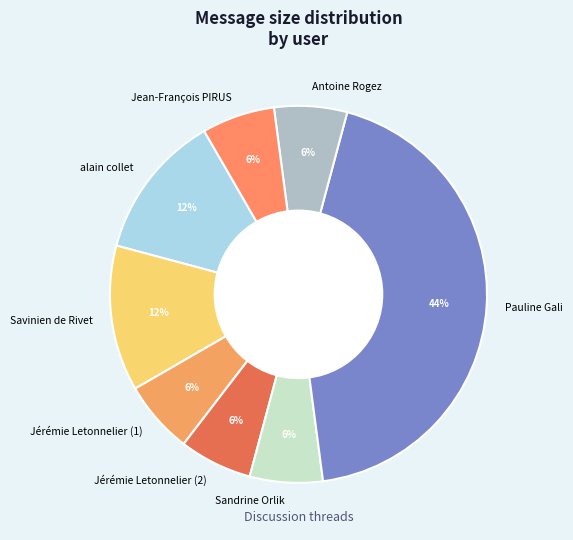

Do Jérémie Letonnelier (2) and Jean-François PIRUS together represent more than half of the pie?

No